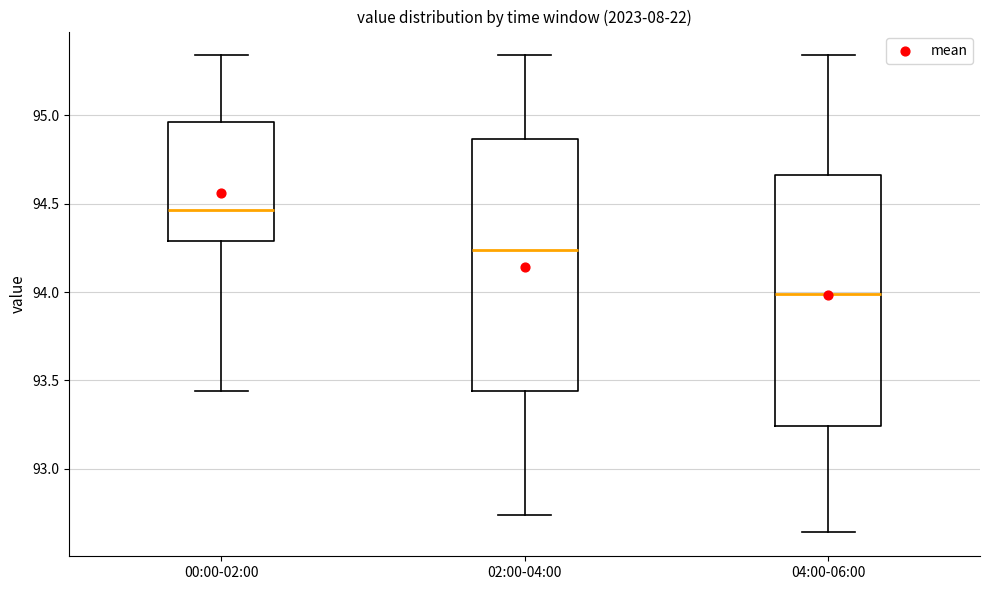

Reading left to right, transcribe this box plot: for each box, give where its median line is, the range the box spans, and where its two whiskers end, as read against the y-axis. The values are not printed on the chart, so give them approximately, as read against the axis.

00:00-02:00: median 94.45, box 94.30 to 94.95, whiskers 93.45 to 95.35
02:00-04:00: median 94.25, box 93.45 to 94.85, whiskers 92.75 to 95.35
04:00-06:00: median 94.00, box 93.25 to 94.65, whiskers 92.65 to 95.35